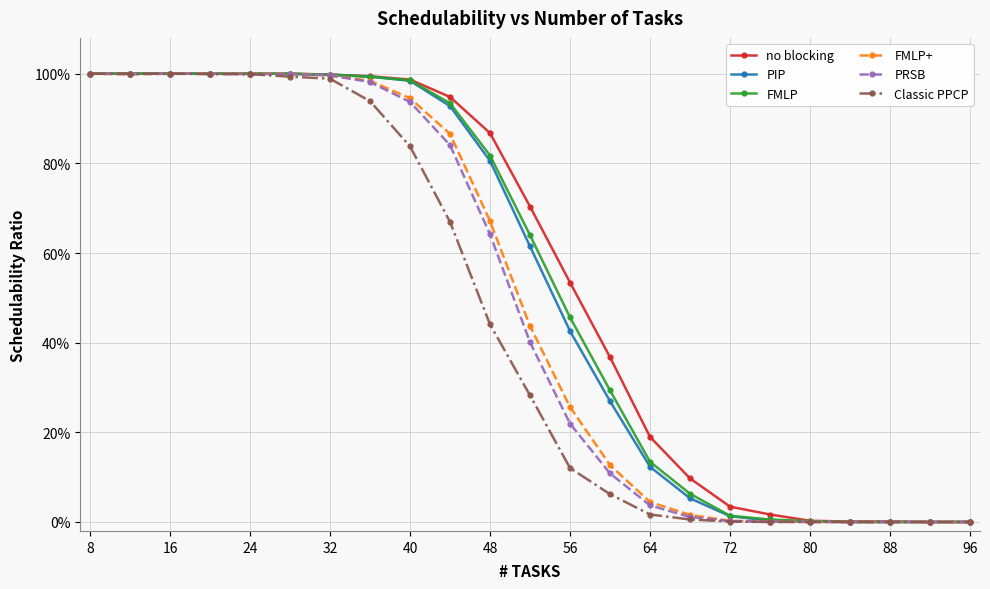

True or false: FMLP and FMLP+ cross at least once.

False